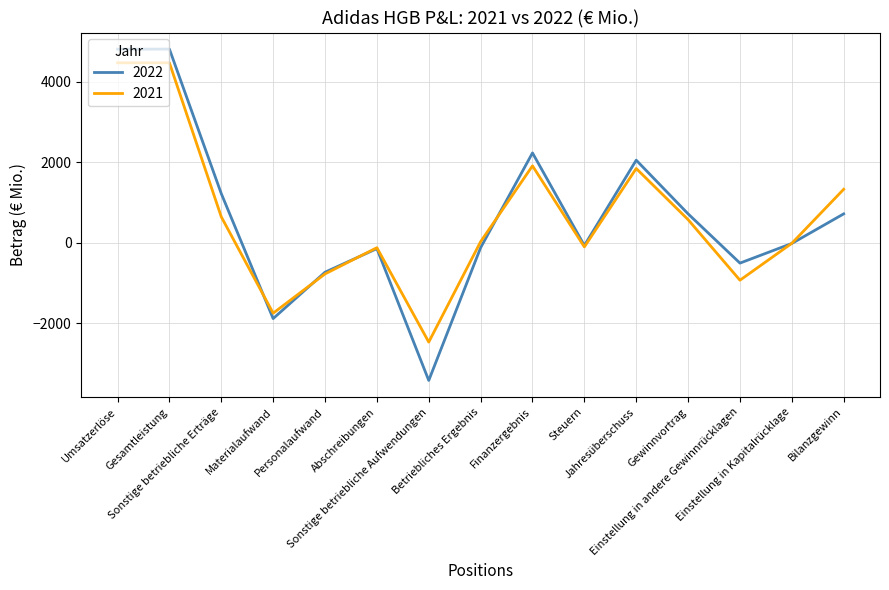

What are all the series names shown in the legend?

2022, 2021